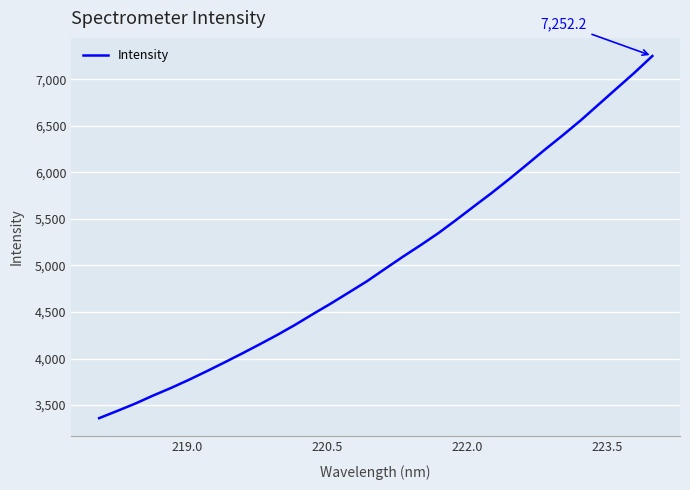

What is the difference between the maximum and minimum values?

3893.4